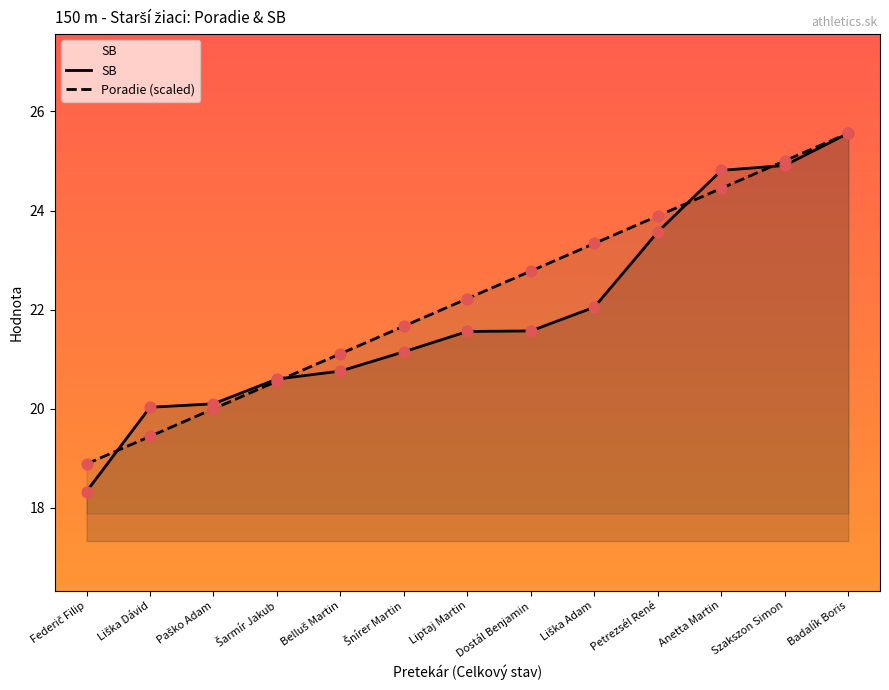

Is the value of SB at Šnírer Martin greater than the value of Poradie (scaled) at Federič Filip?

Yes